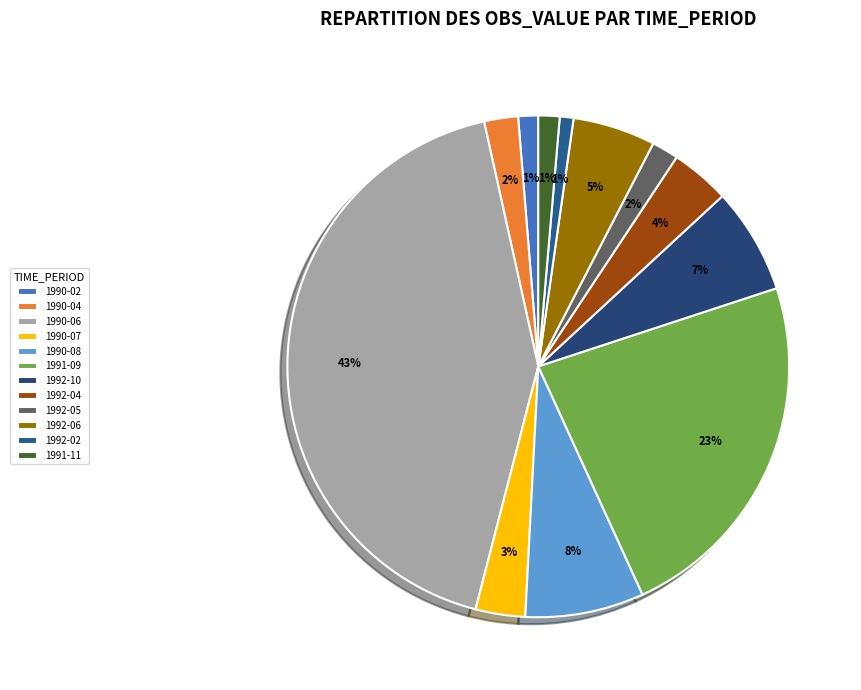

To the nearest percent, what percentage of the pie is 1992-02?

1%